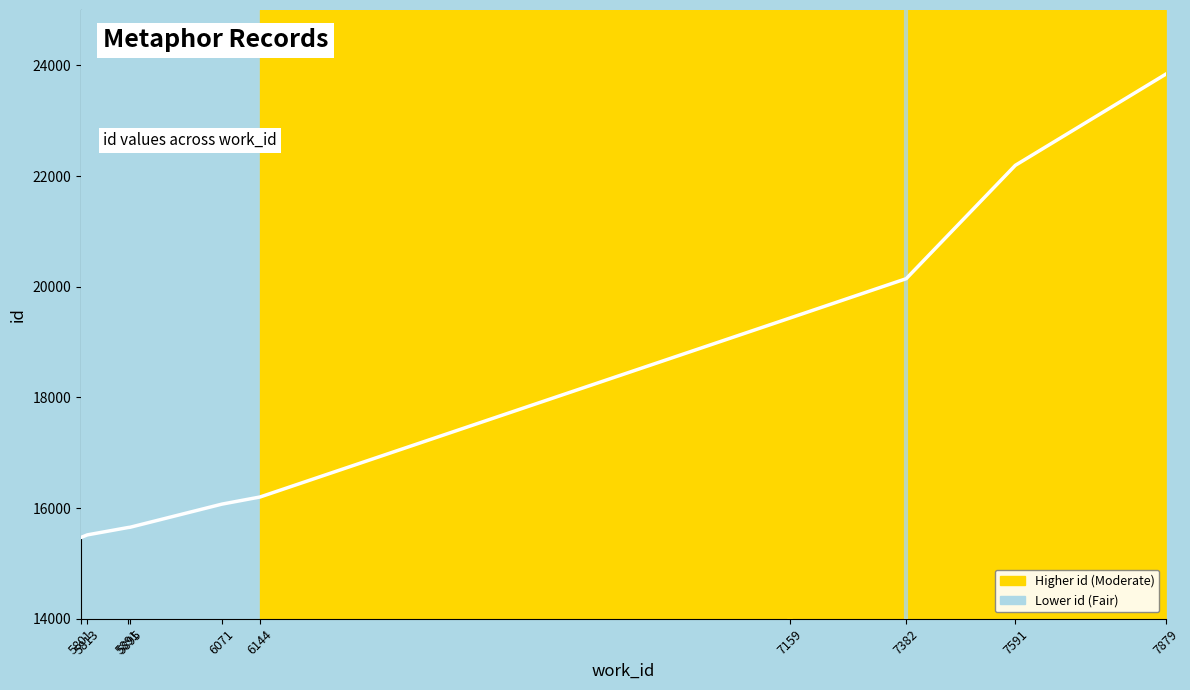

Which has a higher value, 5801 or 5891?

5891